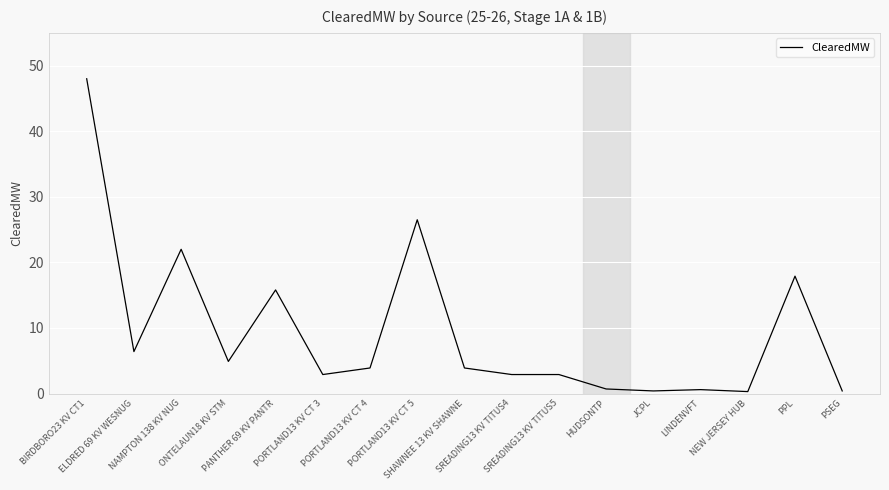

How many lines are shown in the chart?

1